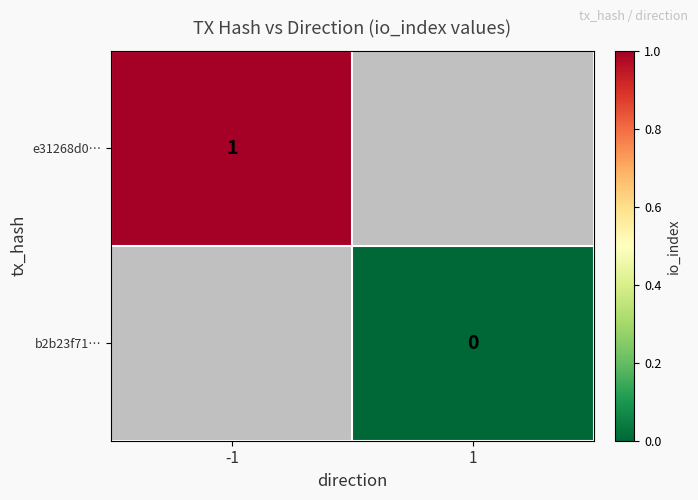

The value of e31268d0… at -1 is 1. True or false?

True